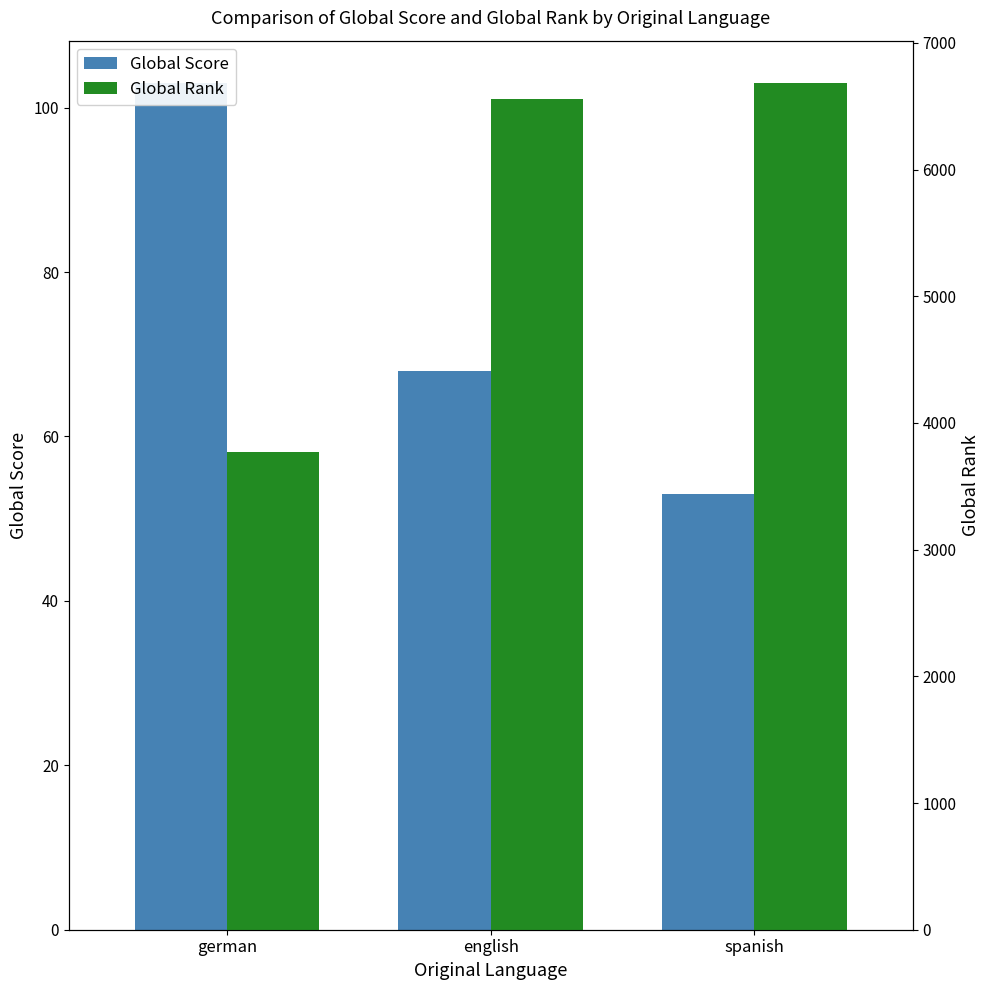

What is the total value across all series at english?

6623